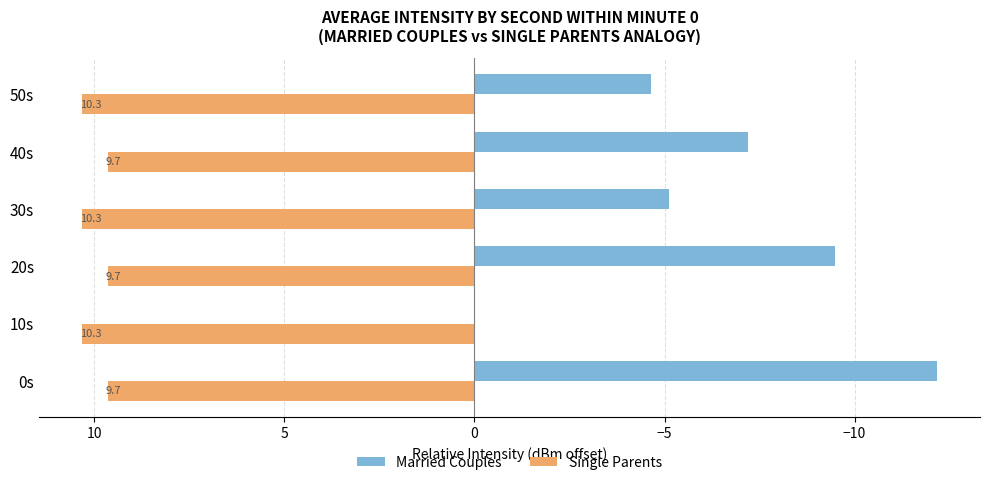

Which series has the largest total across all categories?

Single Parents